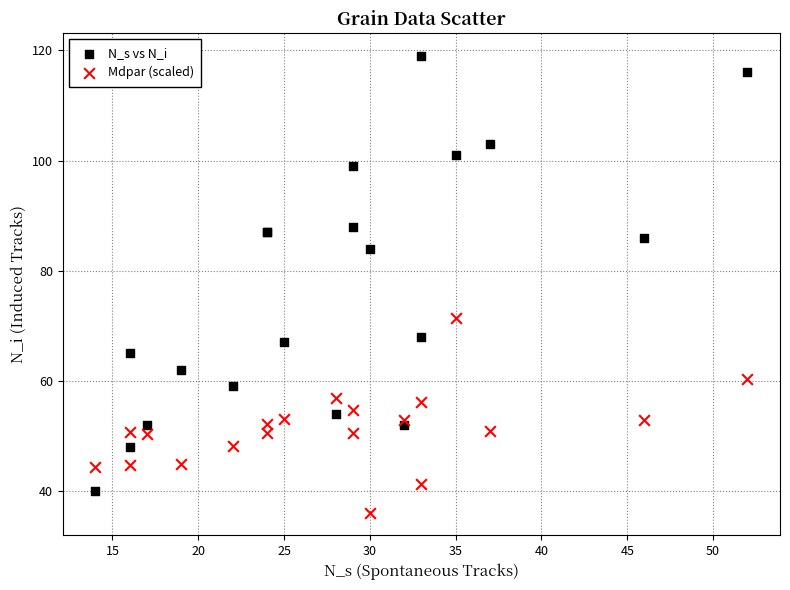

Across all series, what Y value is closest to 77?

71.4